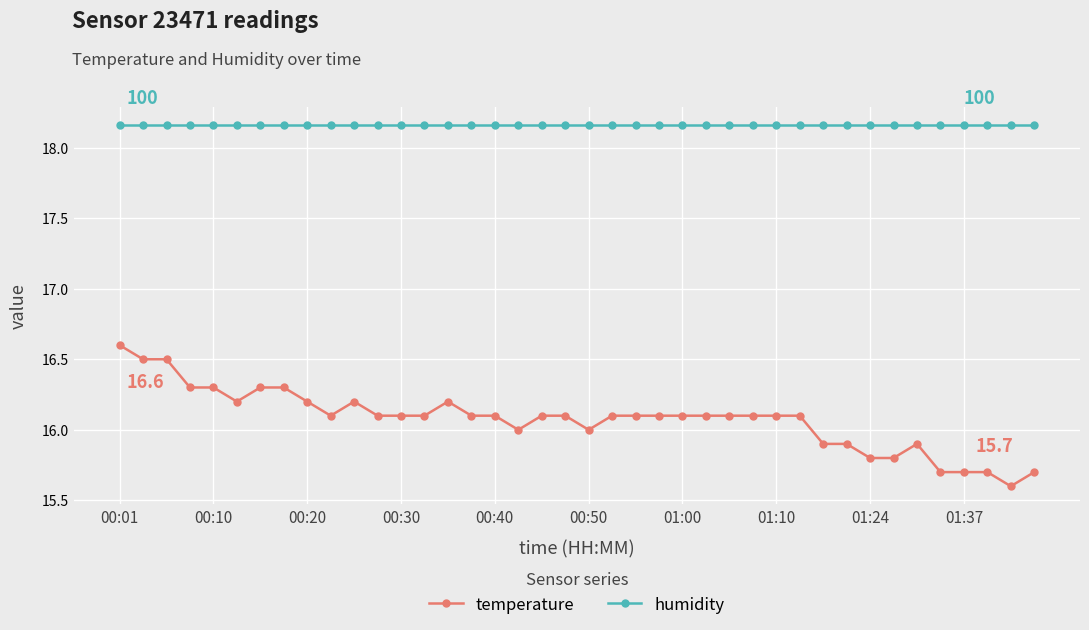

What is the smallest value displayed?

15.6